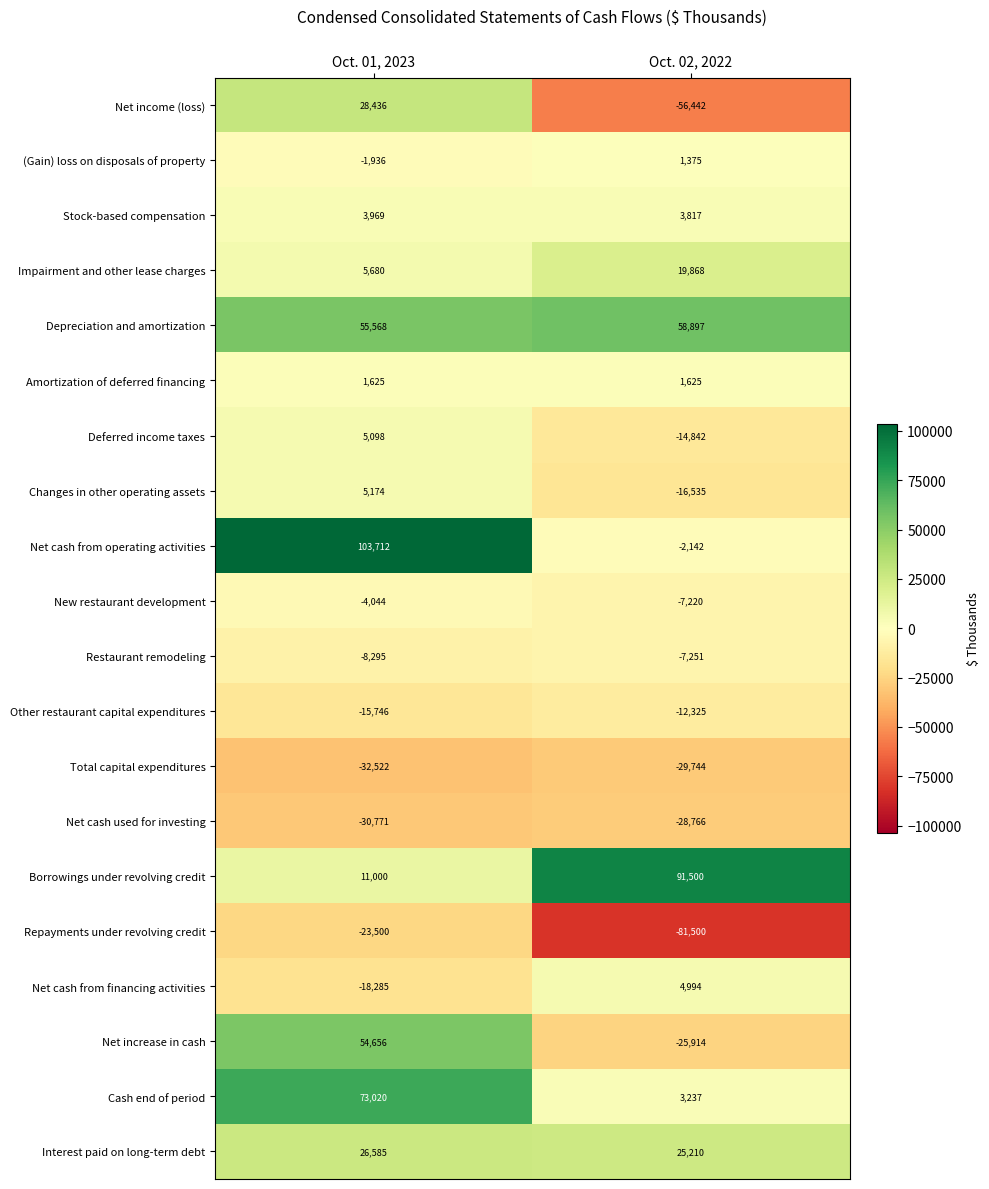

How many series are shown in this chart?

20